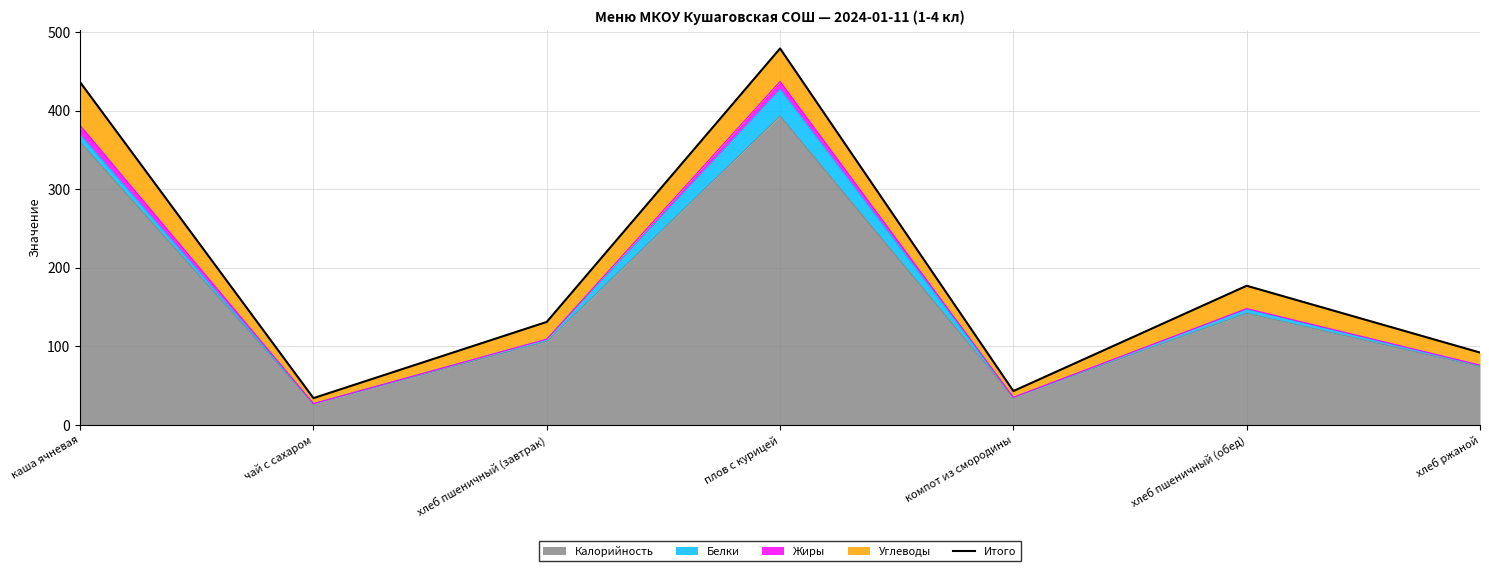

What is the average value?

199